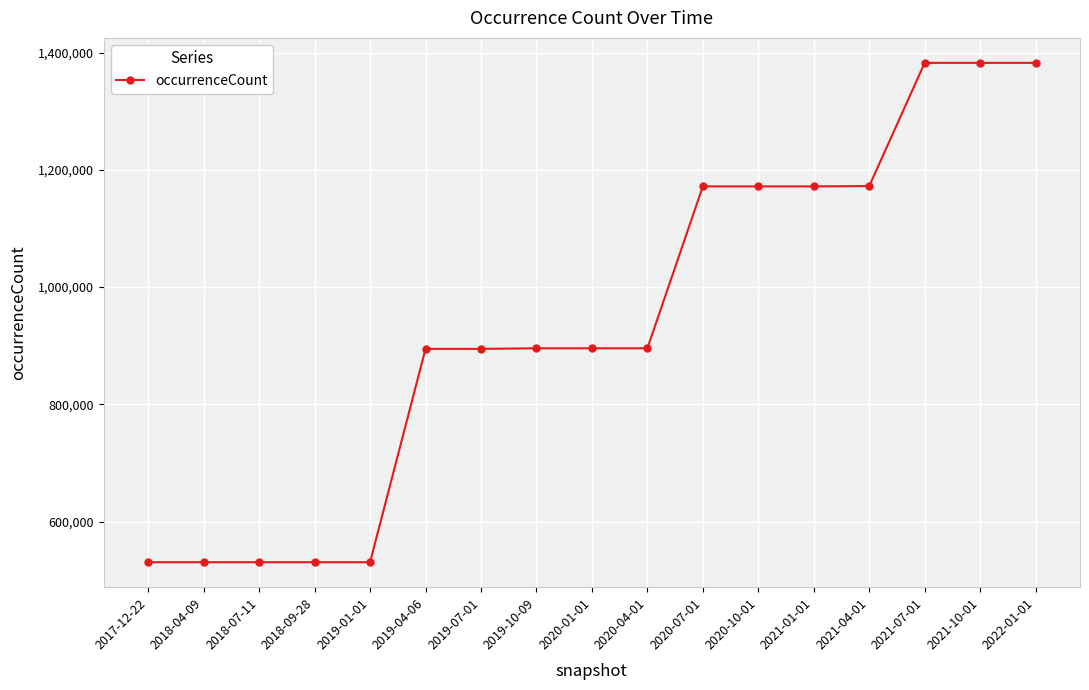

How many distinct data groups are displayed?

1